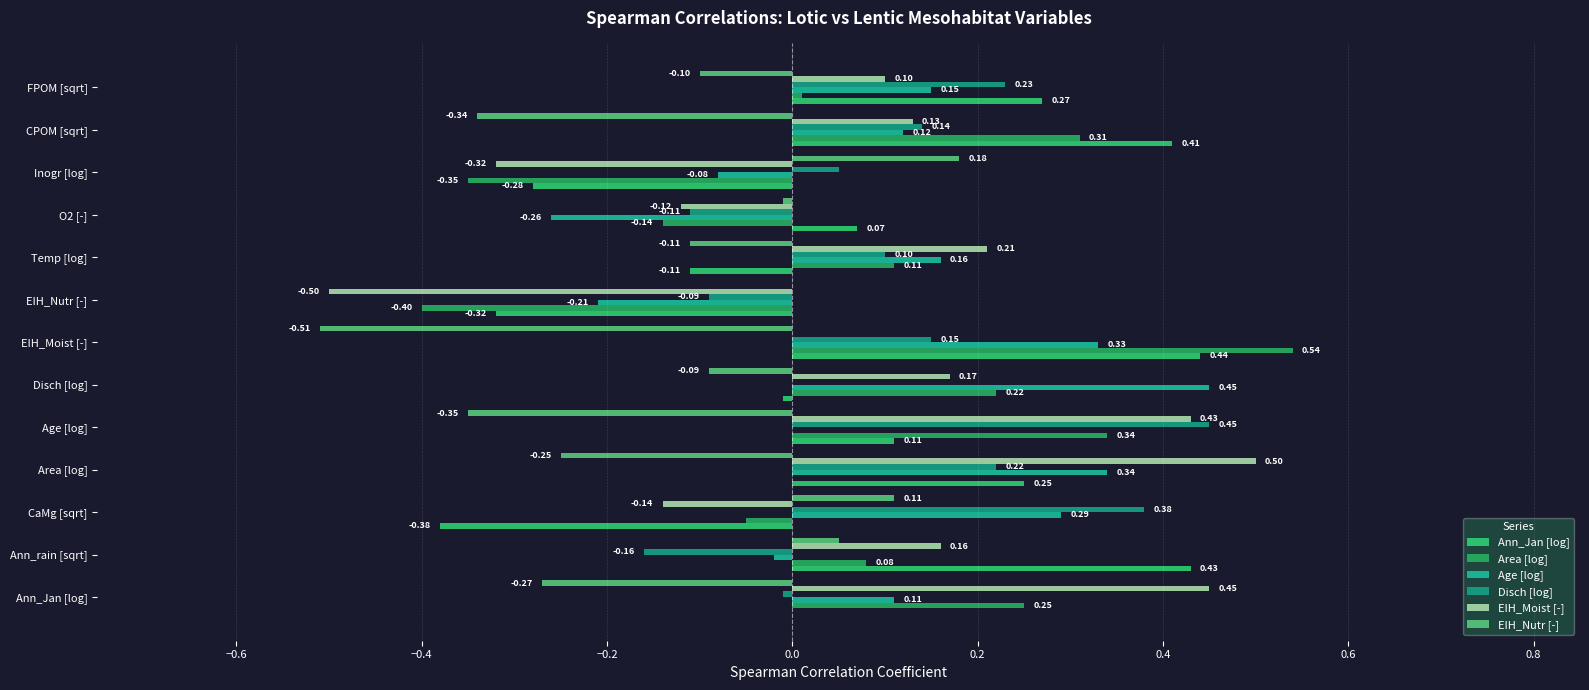

How many groups of bars are there?

13